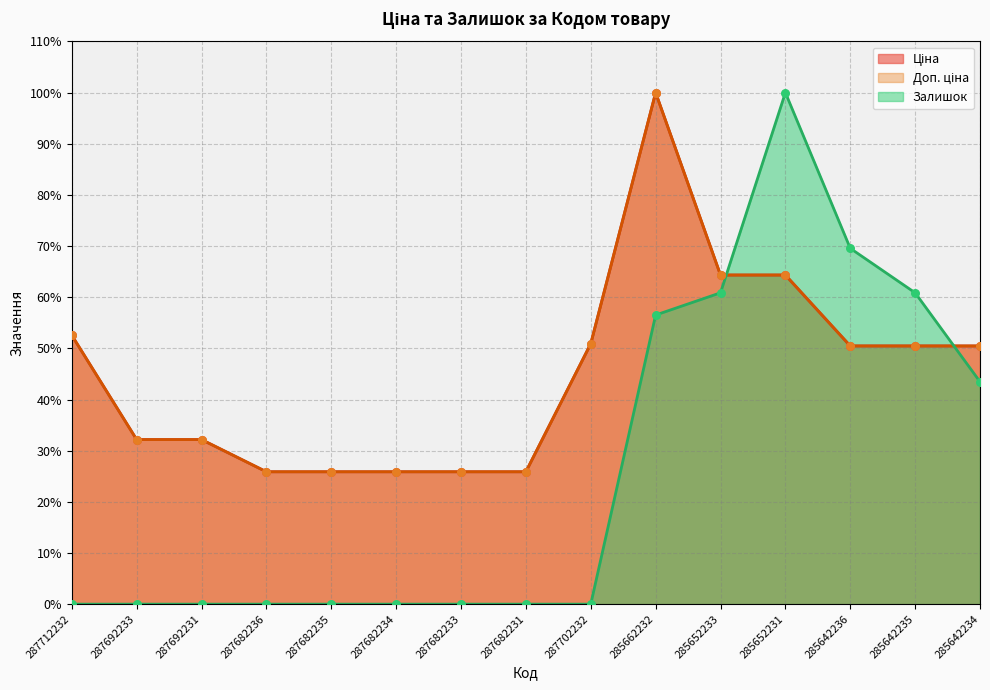

Which series has the widest spread of Y values?

Залишок